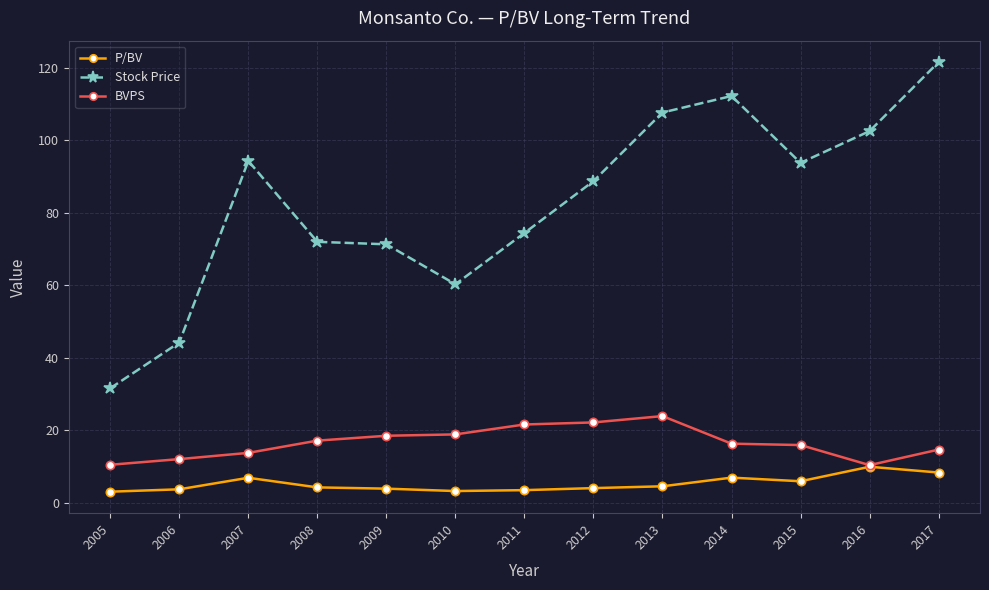

Which series changed the most between 2006 and 2008?

Stock Price